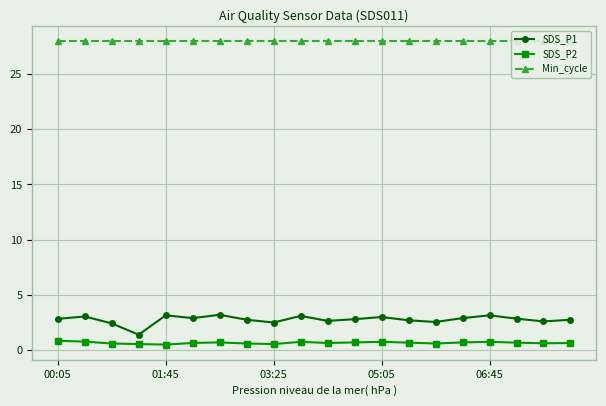

Reading left to right, what are all the values shown in this chart?

SDS_P1: 2.8	3.0	2.4	1.4	3.1	2.9	3.2	2.8	2.5	3.1	2.6	2.8	3.0	2.7	2.5	2.9	3.1	2.9	2.6	2.8
SDS_P2: 0.8	0.8	0.6	0.6	0.5	0.7	0.7	0.6	0.6	0.8	0.7	0.7	0.8	0.7	0.6	0.7	0.8	0.7	0.6	0.7
Min_cycle: 28.0	28.0	28.0	28.0	28.0	28.0	28.0	28.0	28.0	28.0	28.0	28.0	28.0	28.0	28.0	28.0	28.0	28.0	28.0	28.0